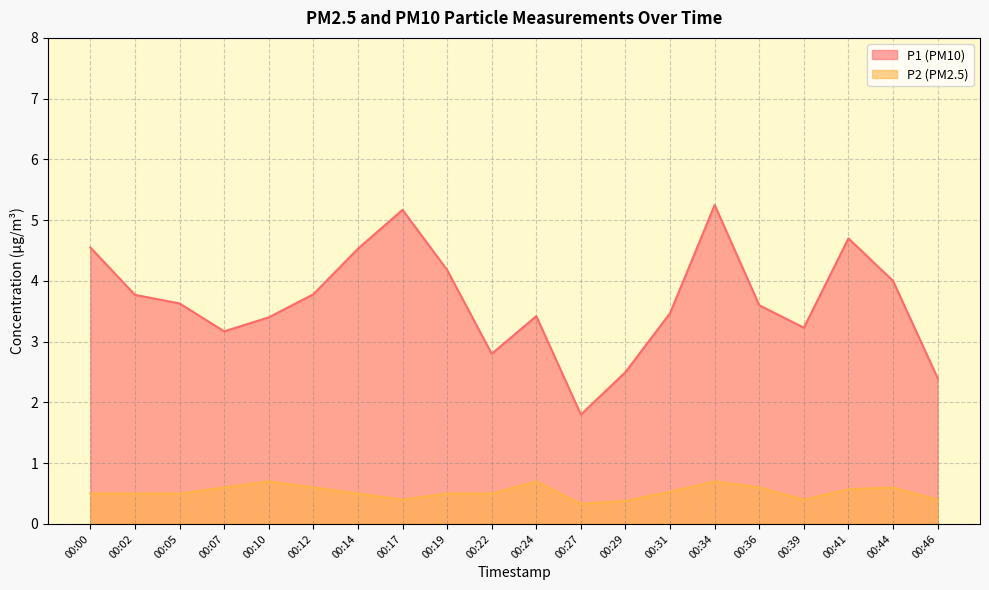

What is the value of the P2 point at the 5th from the left?

0.7